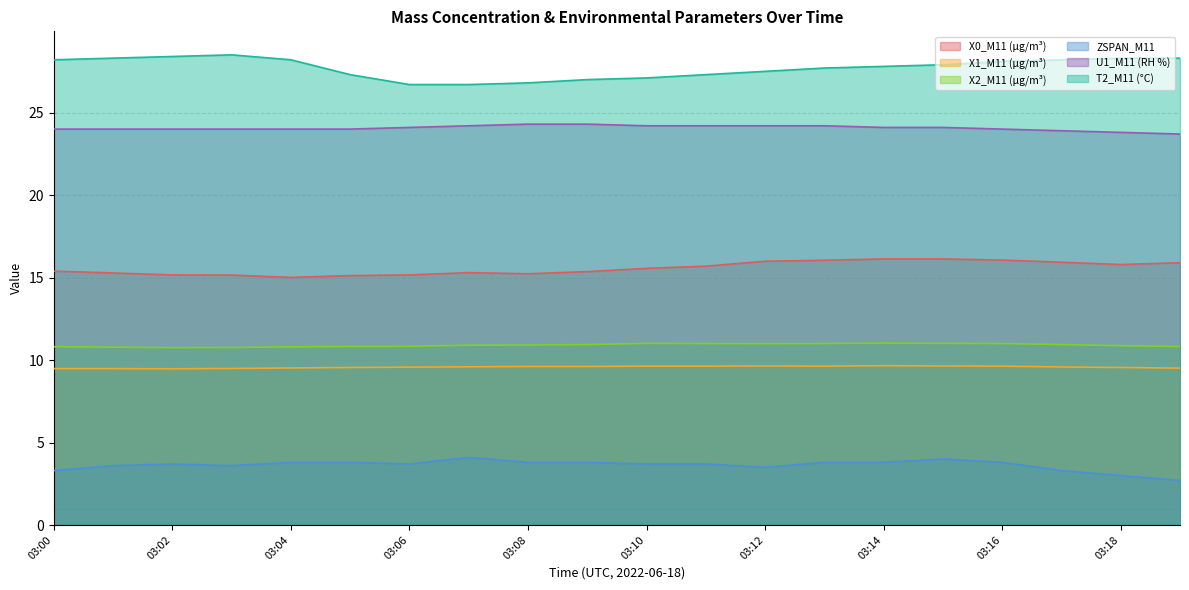

Count the number of categories in the chart.

20